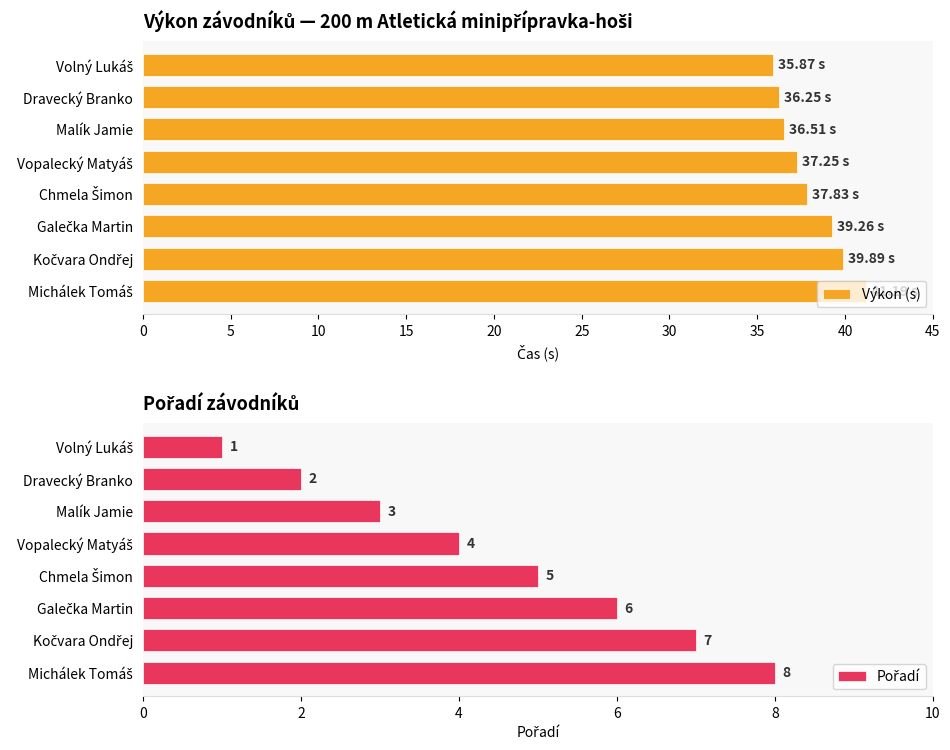

What is the value of the Výkon (s) bar at the 3rd from the left?

36.5